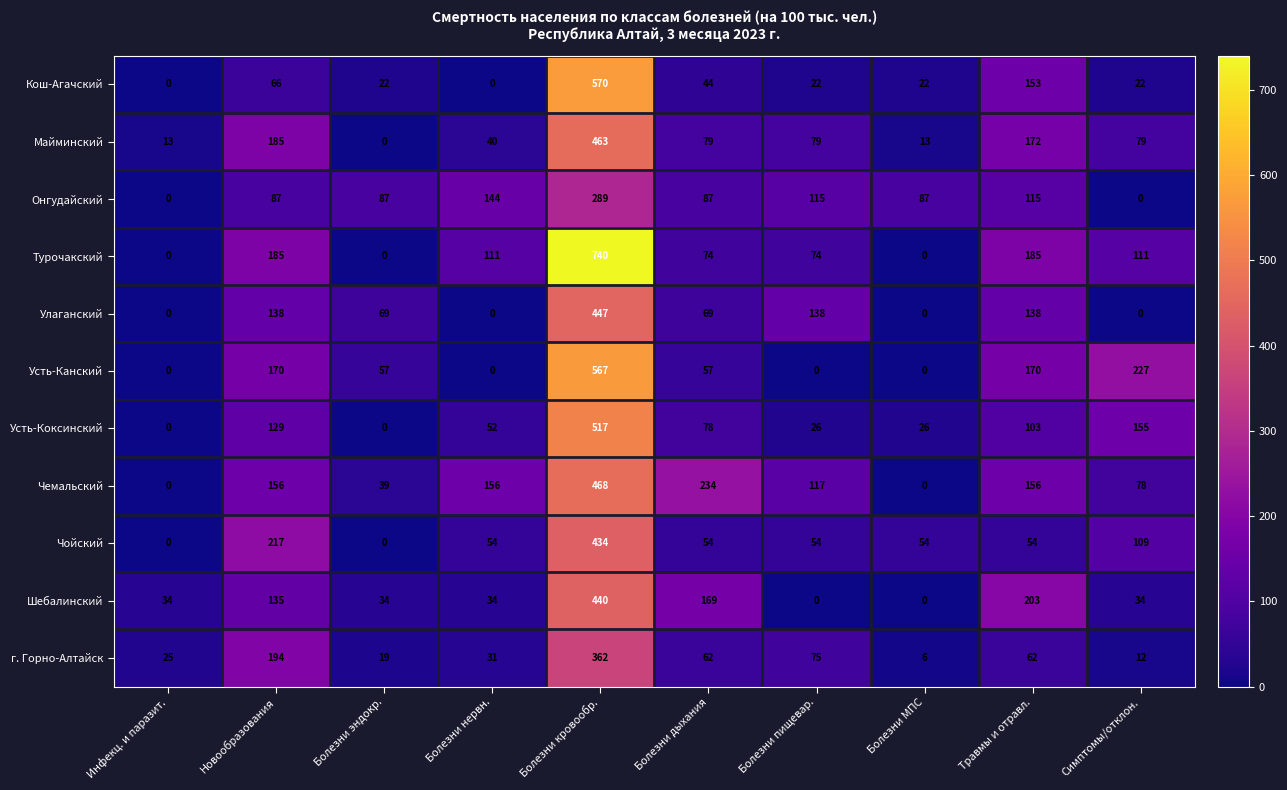

At which category does the chart reach its peak across all series?

Болезни кровообр.